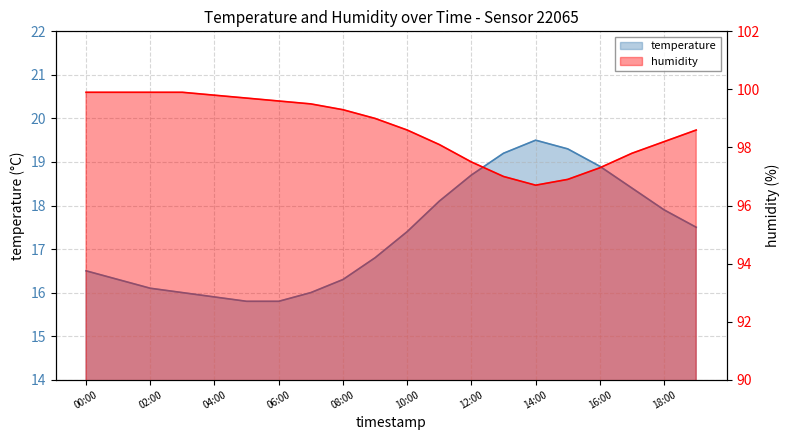

Count the number of categories in the chart.

20